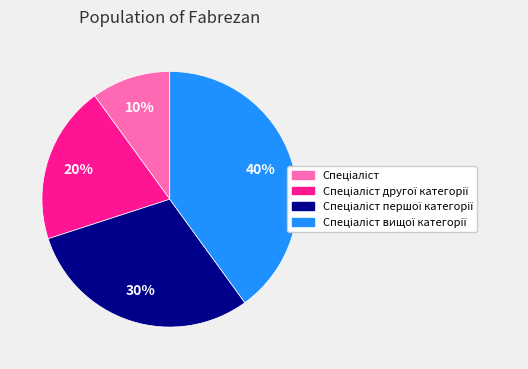

Does any single category account for the majority?

No